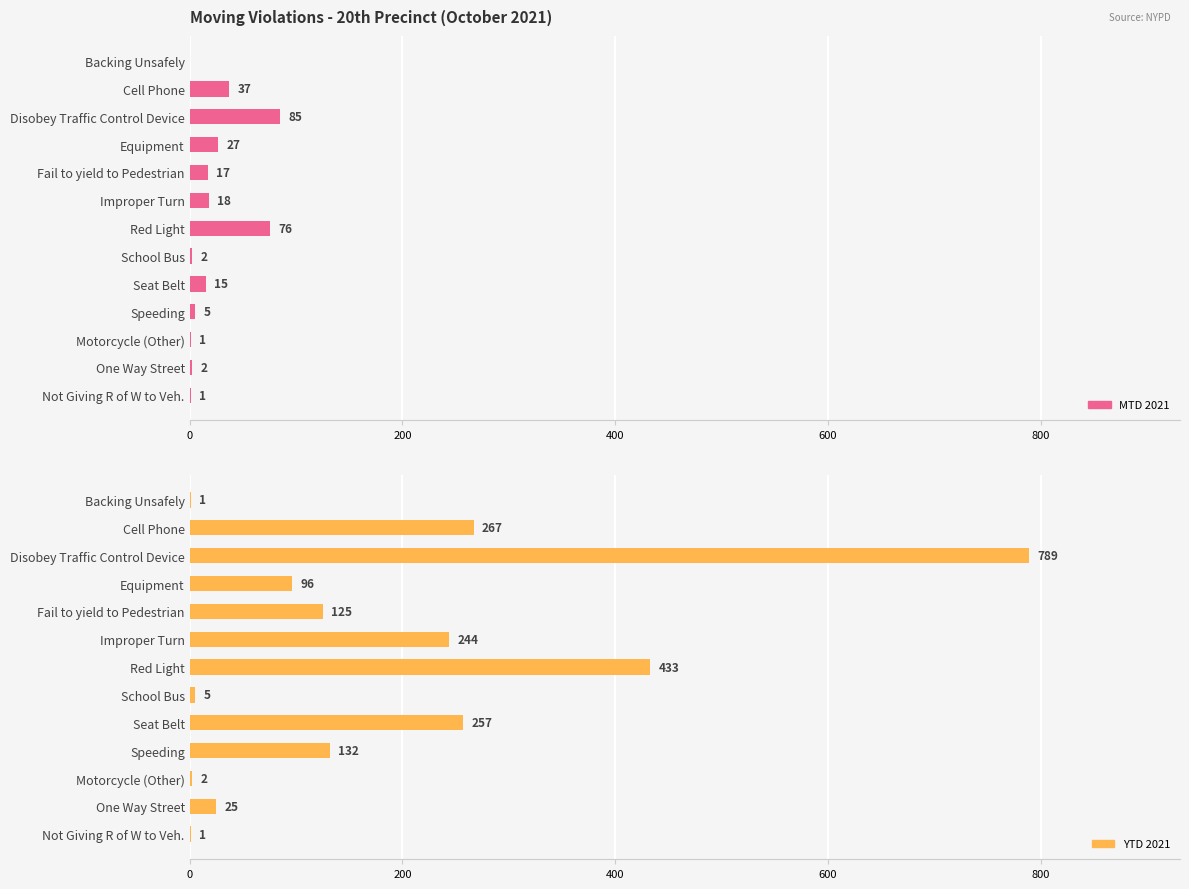

What is the difference between the maximum and minimum values in the MTD 2021 series?

85